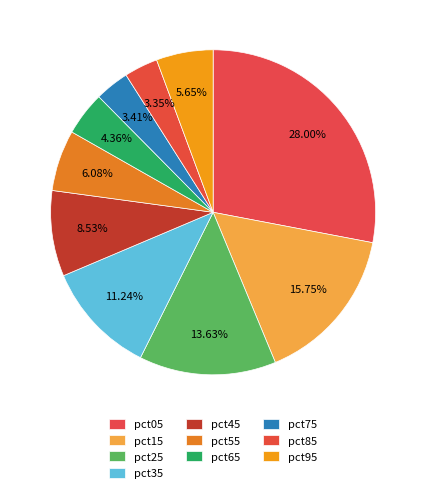

To the nearest percent, what is the difference between the pct45 and pct55 slice percentages?

2%